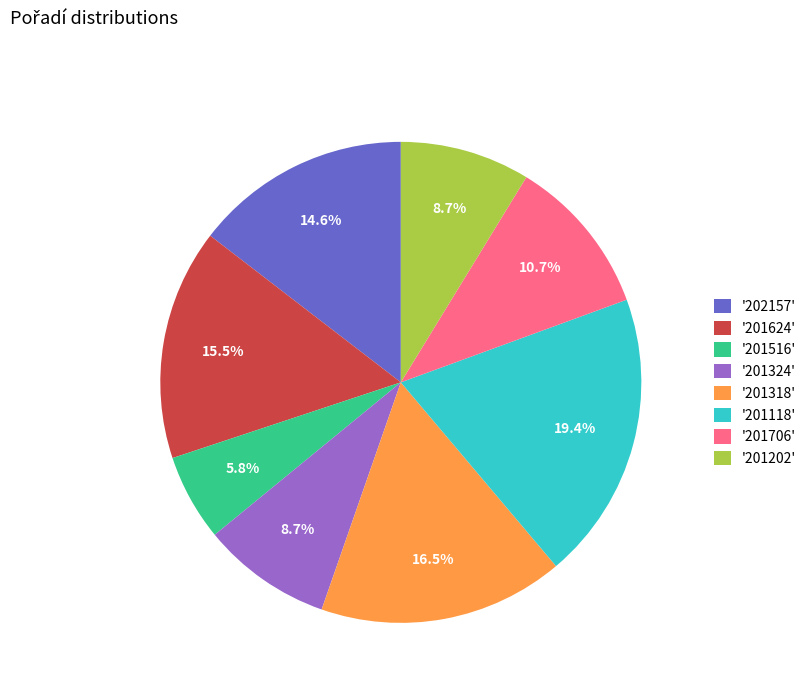

Is '201516' the majority of the pie?

No